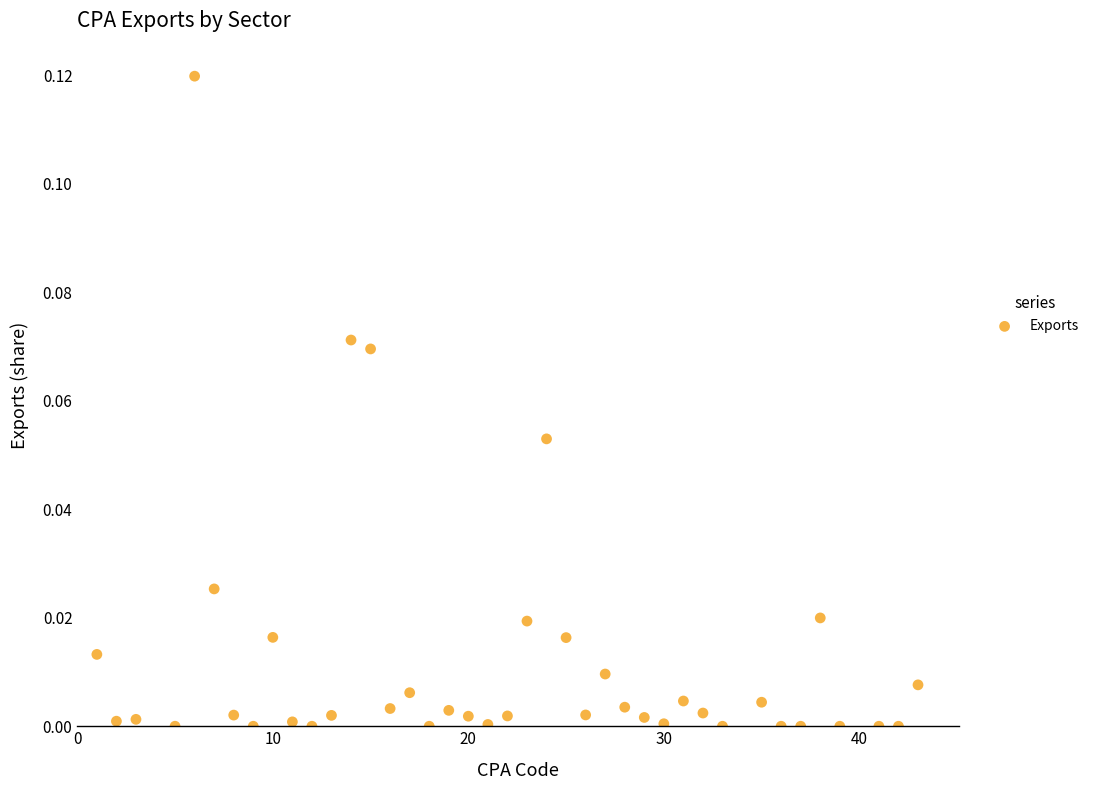

What is the range of X values (max minus min)?

42.0